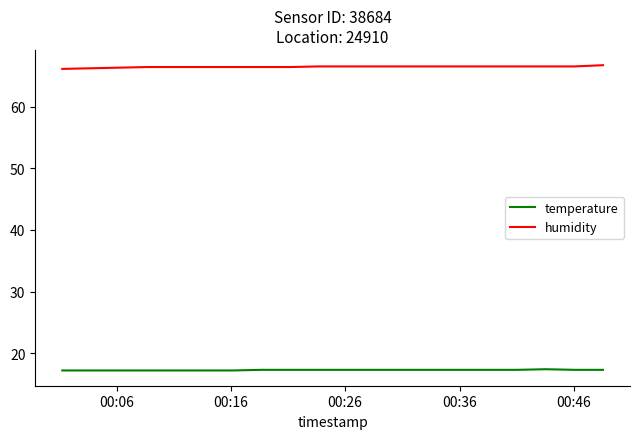

List the series in order of their peak value, highest first.

humidity, temperature